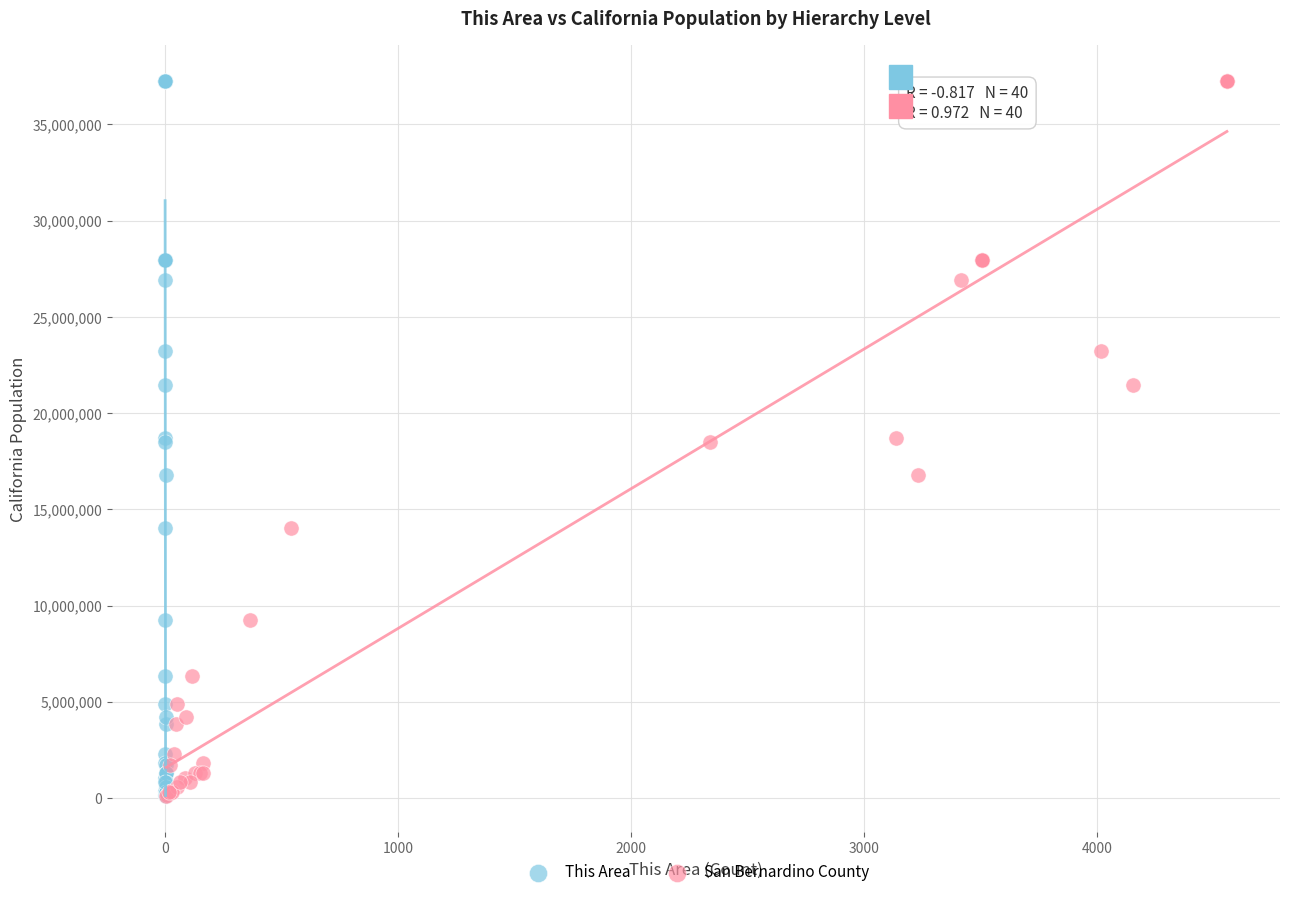

What are all the series names shown in the legend?

This Area, San Bernardino County